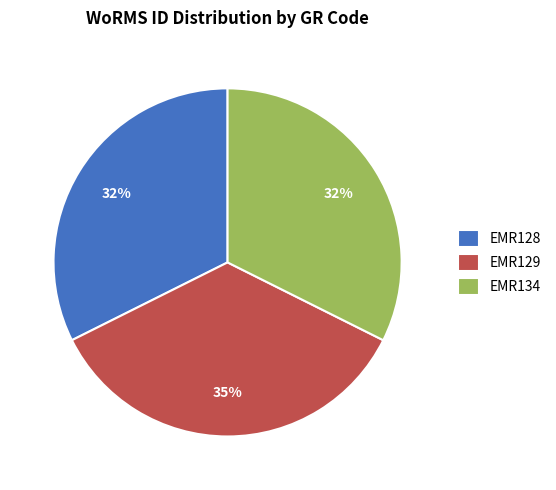

To the nearest percent, what is the average slice percentage?

33%